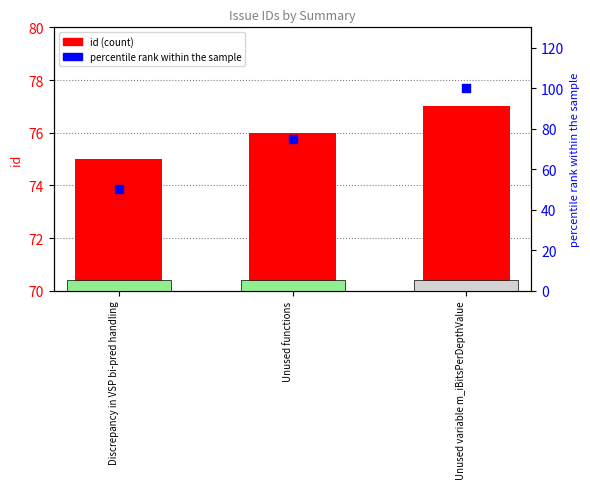

At how many categories does at least one series exceed 97?

1